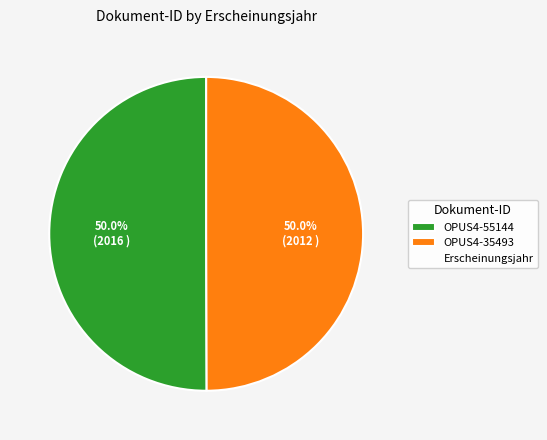

How many segments does this pie chart have?

2